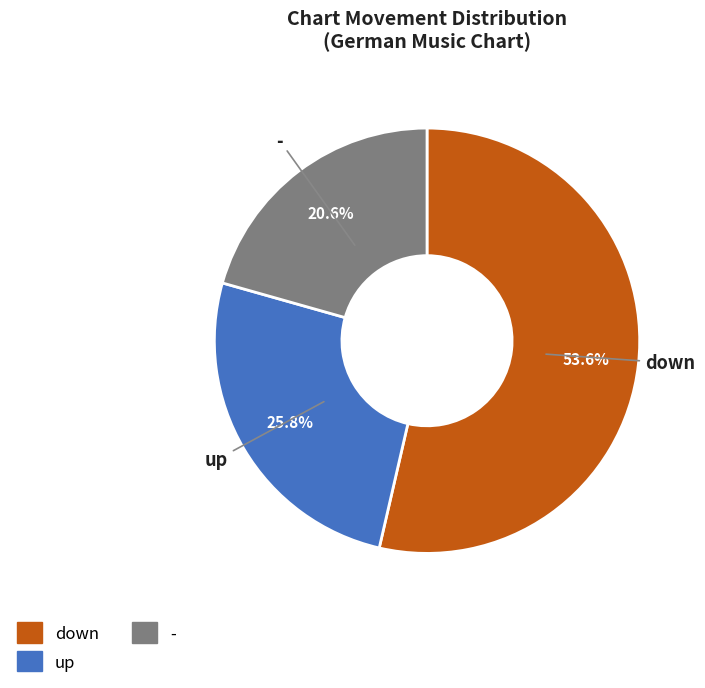

Is it true that up is 26% of the pie?

True